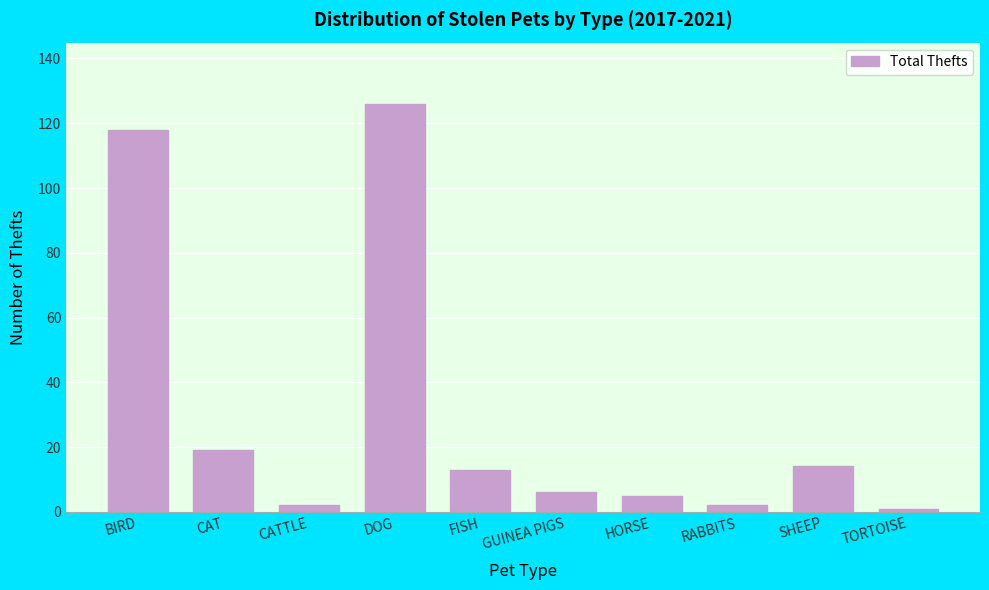

Reading left to right, what are all the values shown in this chart?

118	19	2	126	13	6	5	2	14	1